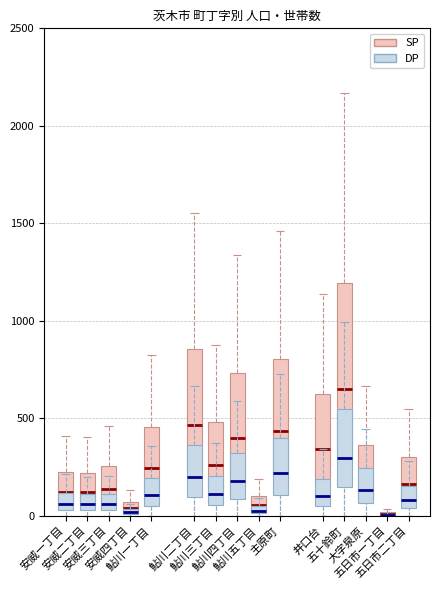

What is the average value of the DP series?

371